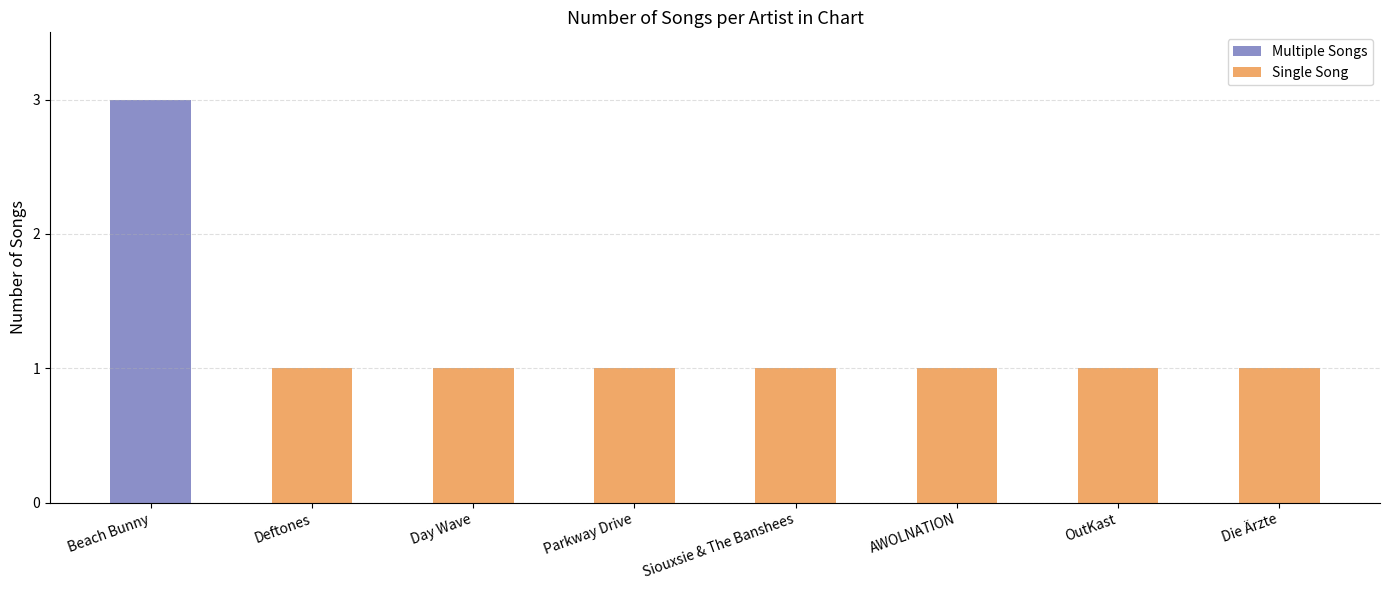

What is the greatest value displayed?

3